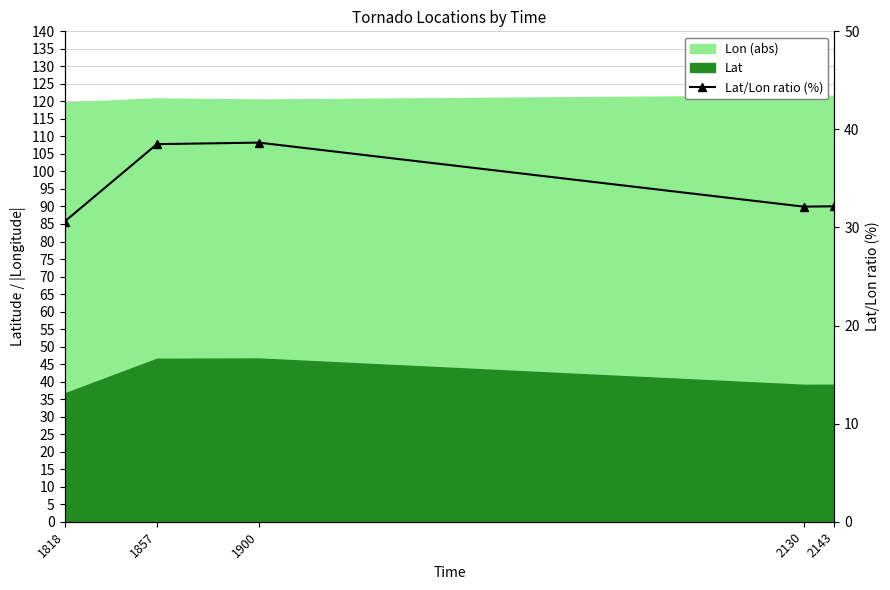

Read the value at 1818.

30.6